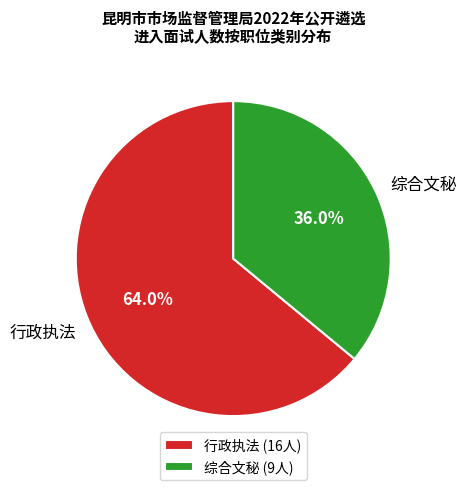

To the nearest percent, what is the average slice percentage?

50%